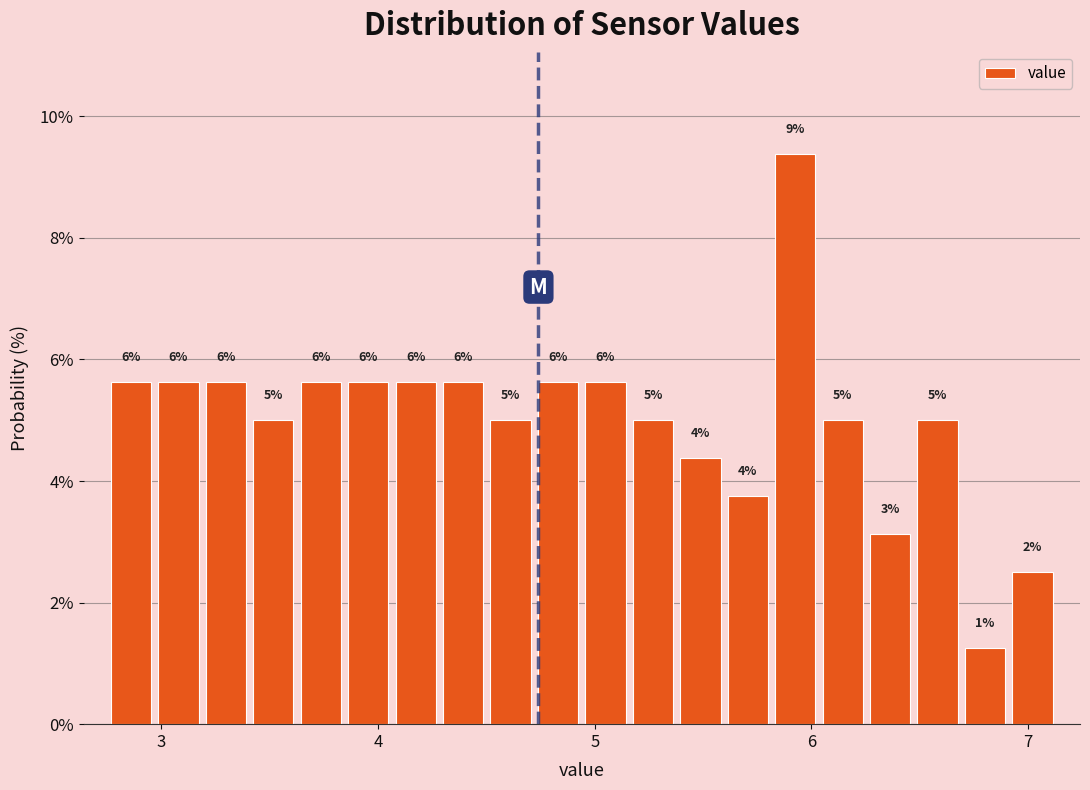

Around what value on the x-axis is the tallest bar? Give the approximate position of its centre, as read against the axis.

5.9